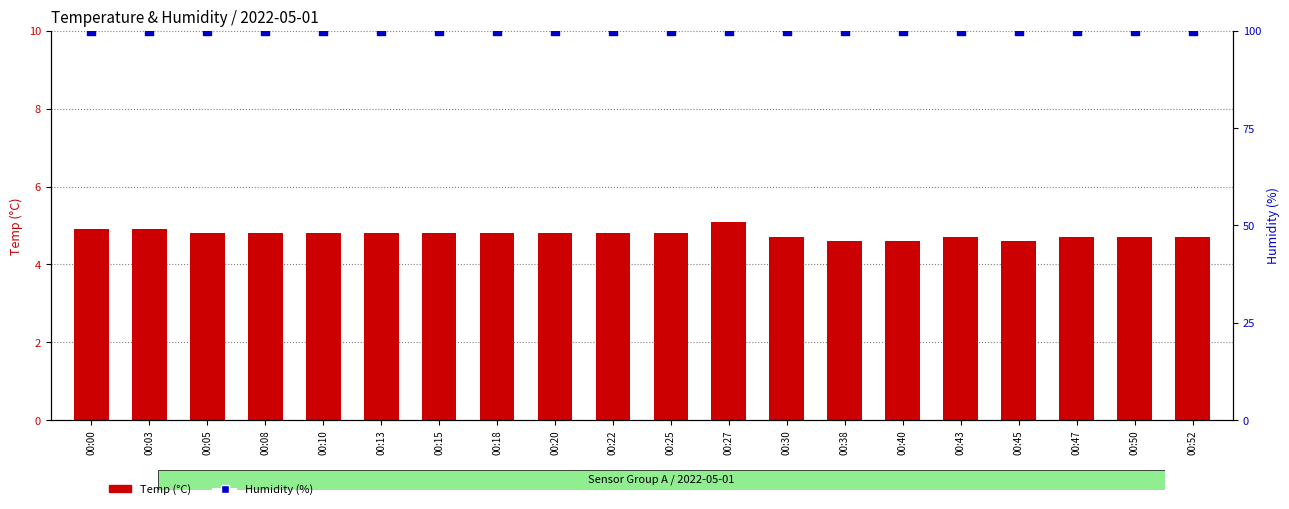

At which category is the sum across all series the highest?

00:27